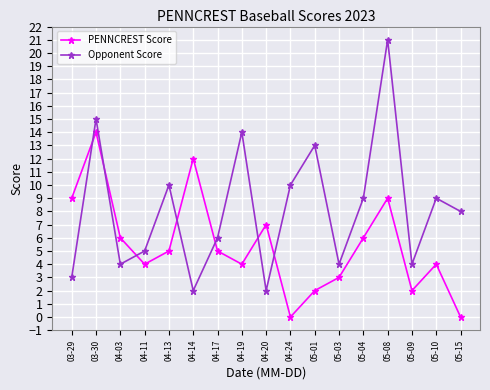

What is the highest value of the PENNCREST Score series?

14